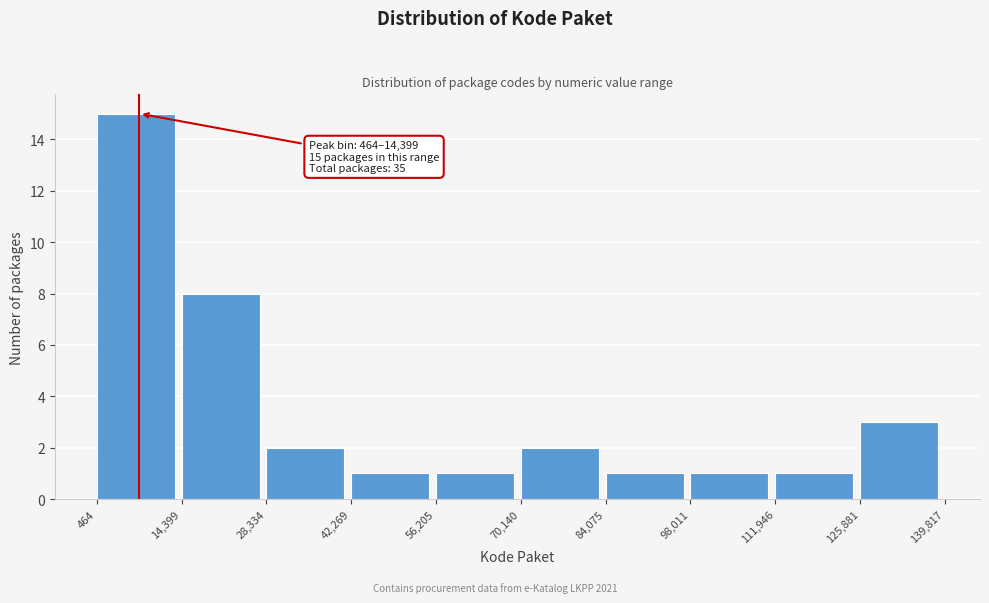

Which range on the x-axis has the tallest bar?

464 to 14,399